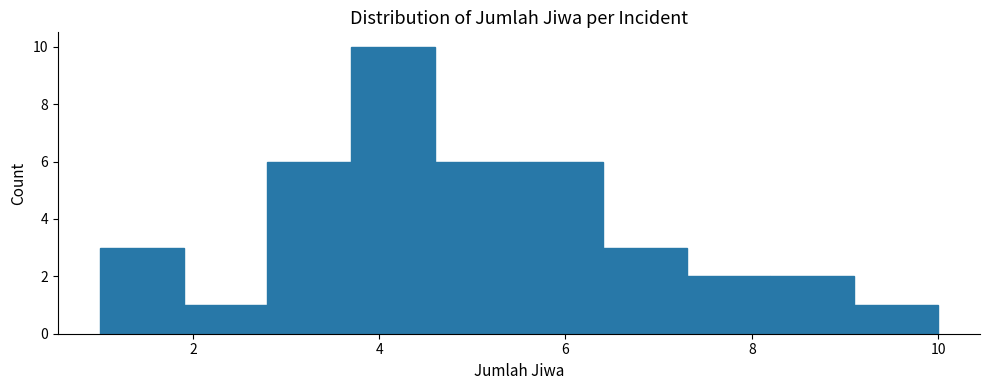

Over which range of the x-axis is the bar tallest?

3.7 to 4.6